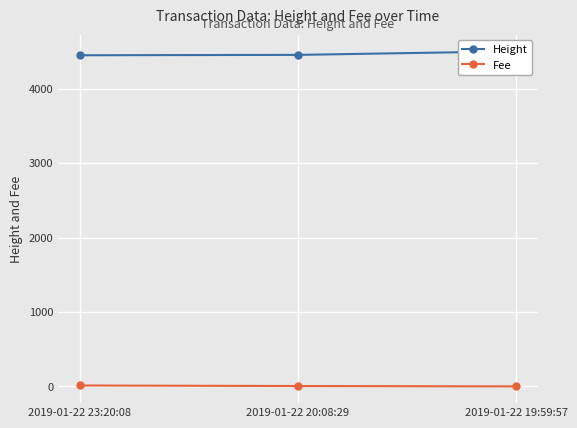

Which series changed the most between 2019-01-22 20:08:29 and 2019-01-22 19:59:57?

Height